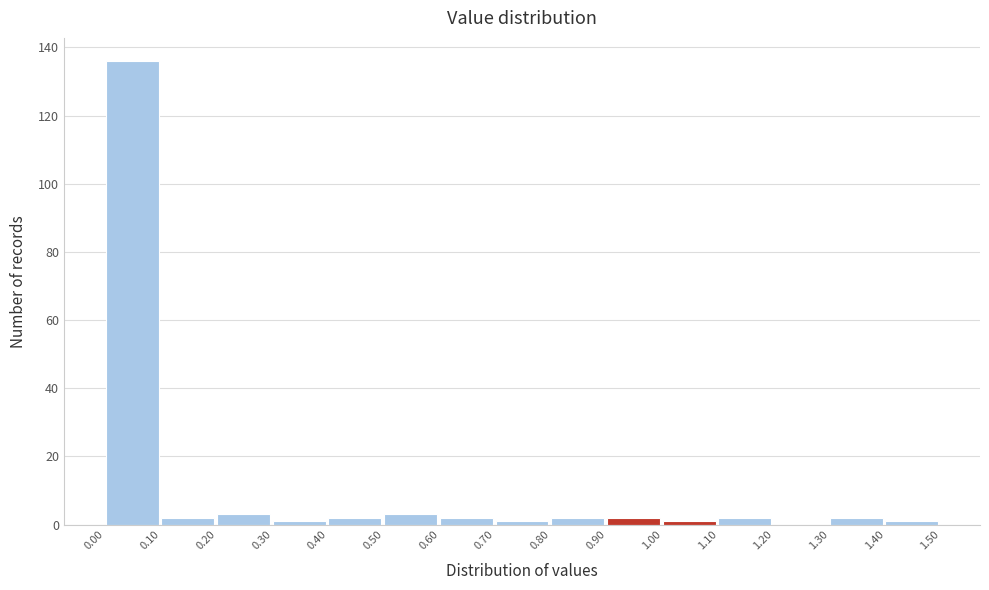

How tall is the bar that spans 0.40 to 0.50 on the x-axis? The values are not printed on the chart, so give them approximately, as read against the axis.

2